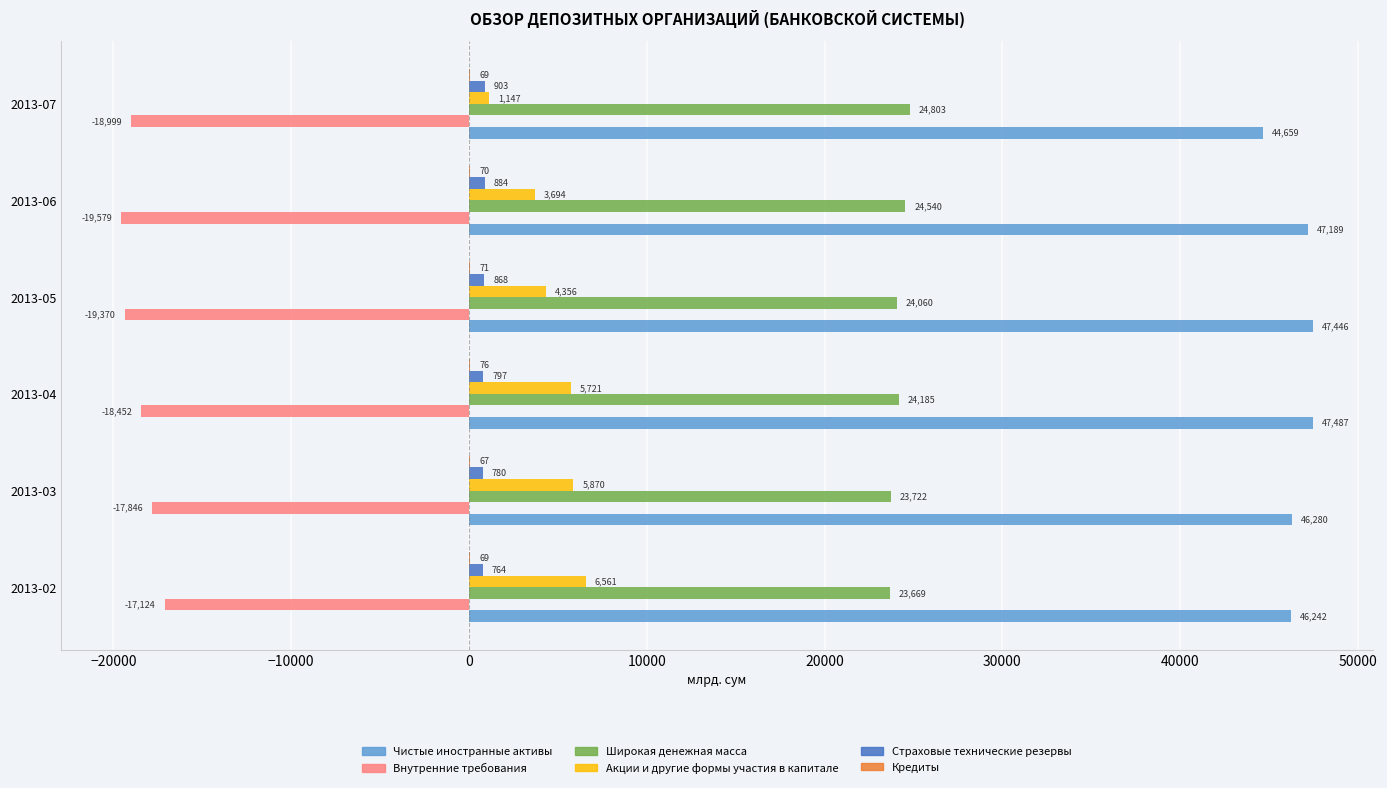

Between 2013-02 and 2013-05, which series saw the biggest shift?

Внутренние требования